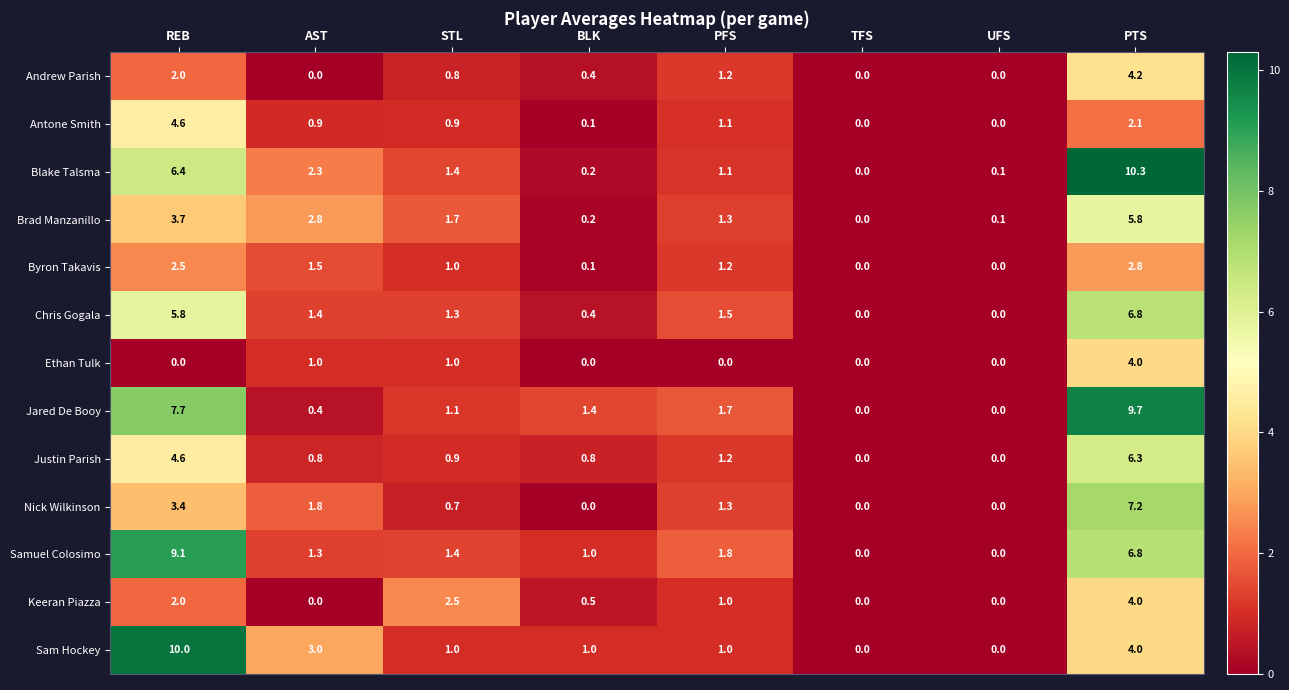

What is the approximate value of Sam Hockey at STL?

1.0